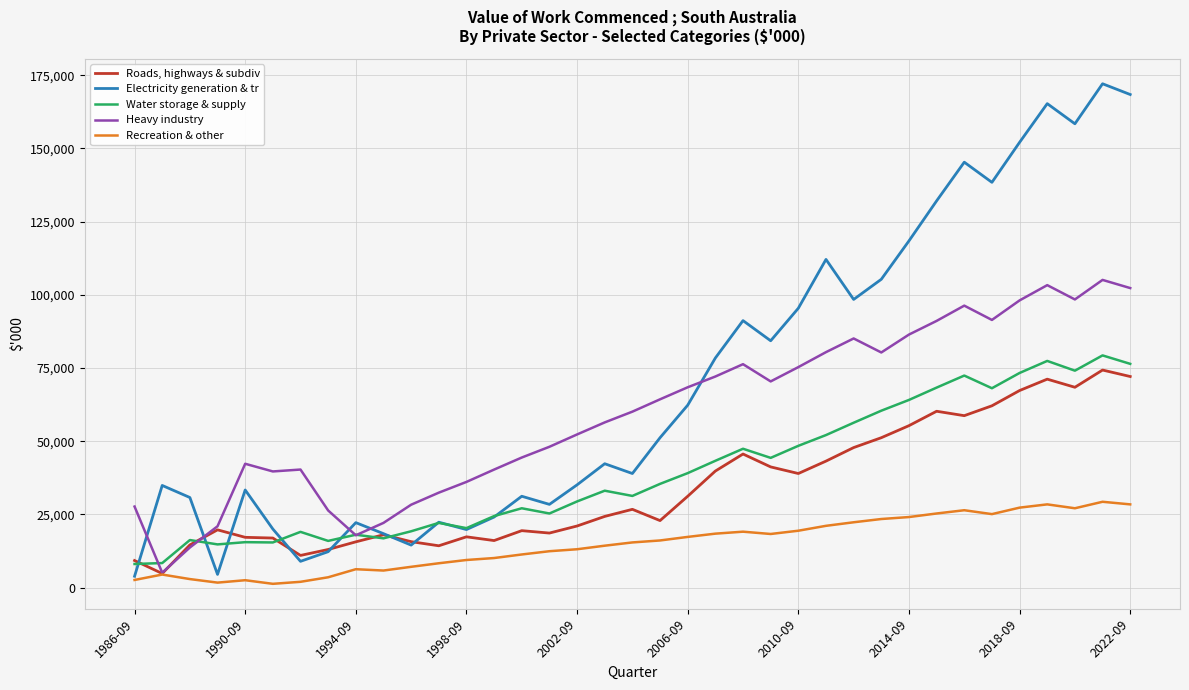

What is the minimum value for Water storage & supply?

8073